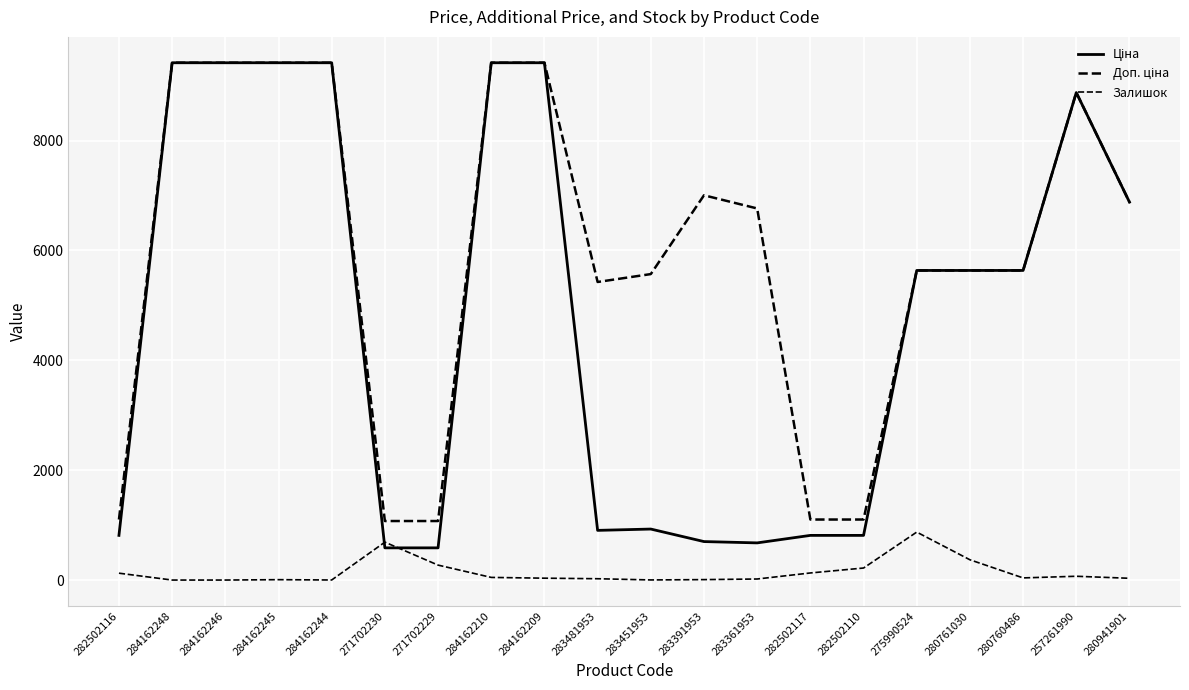

True or false: Доп. ціна has more than 0 points higher than both neighbors.

True